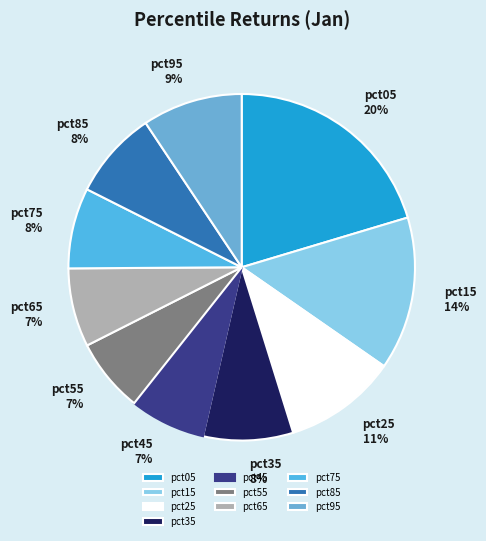

Is there a majority slice in this chart?

No